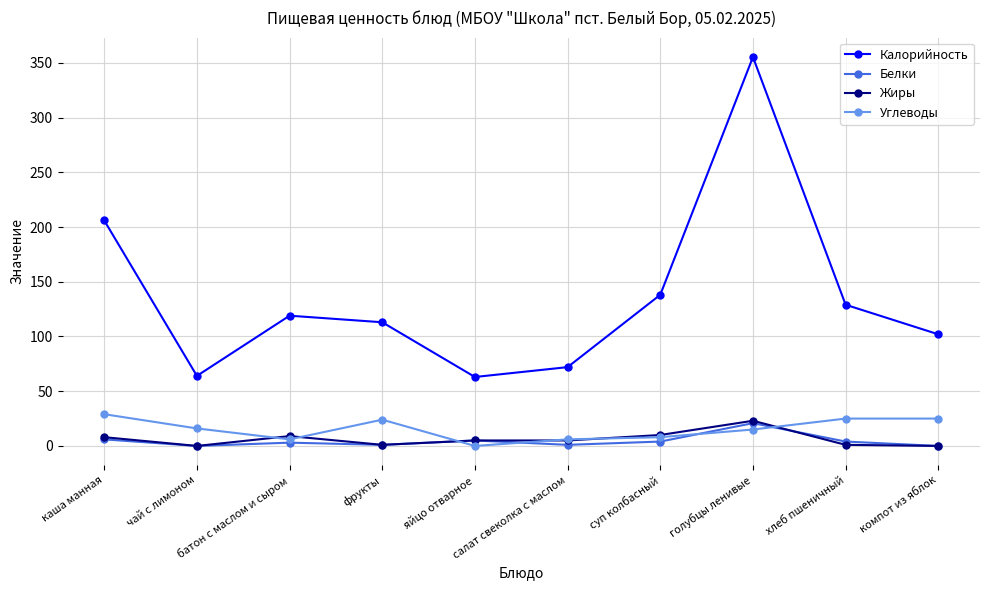

True or false: Белки has more than 0 points higher than both neighbors.

True